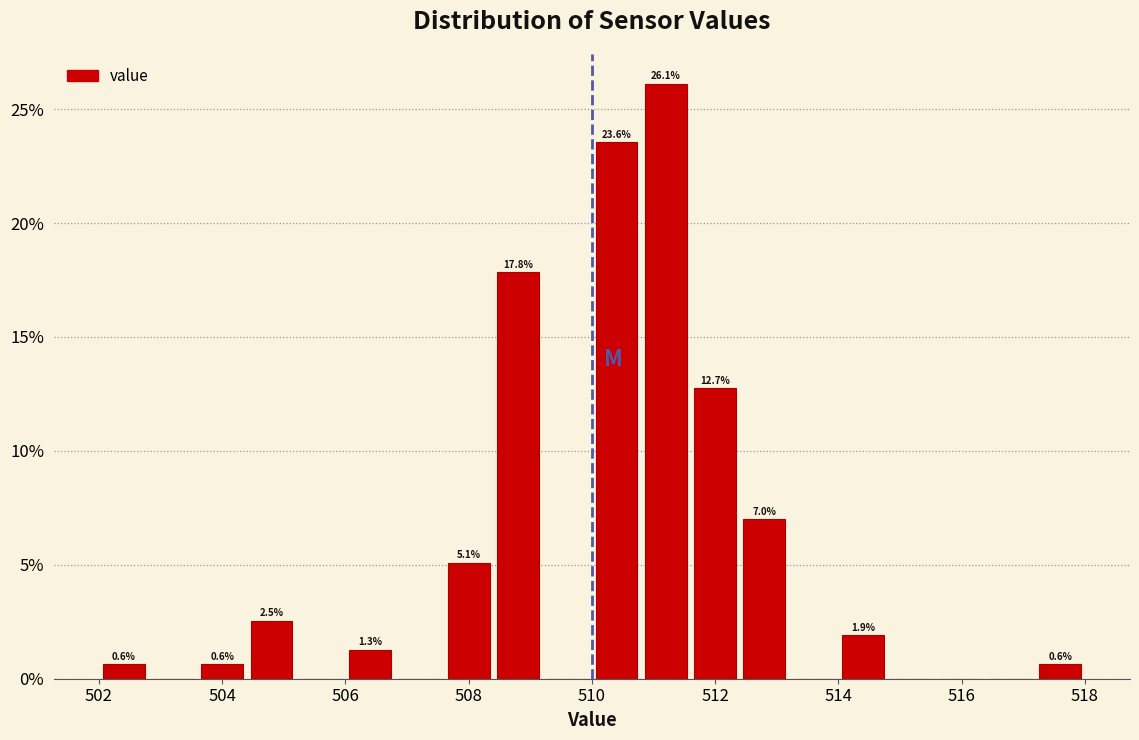

Which range on the x-axis has the tallest bar?

510.8 to 511.6